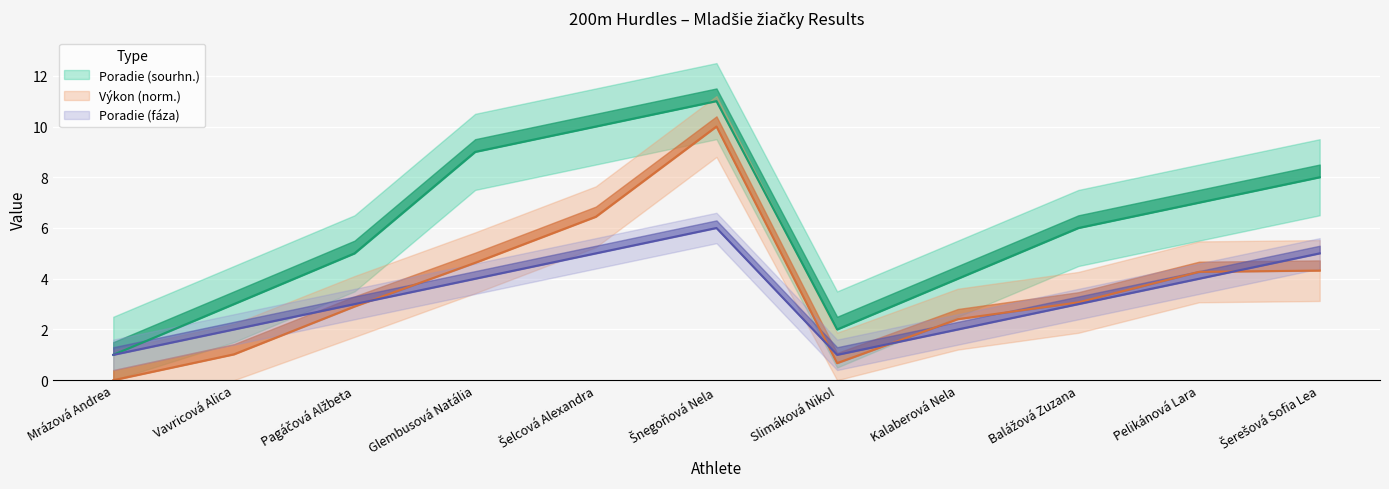

Between Balážová Zuzana and Šerešová Sofia Lea, which series saw the biggest shift?

Poradie (sourhn.)